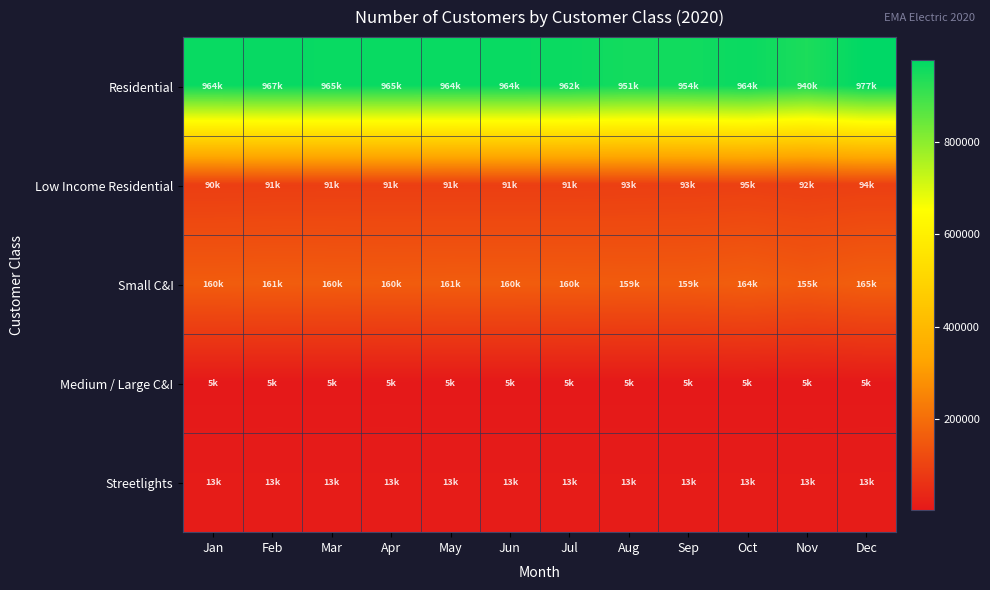

Between Dec and Jun, which is larger?

Dec